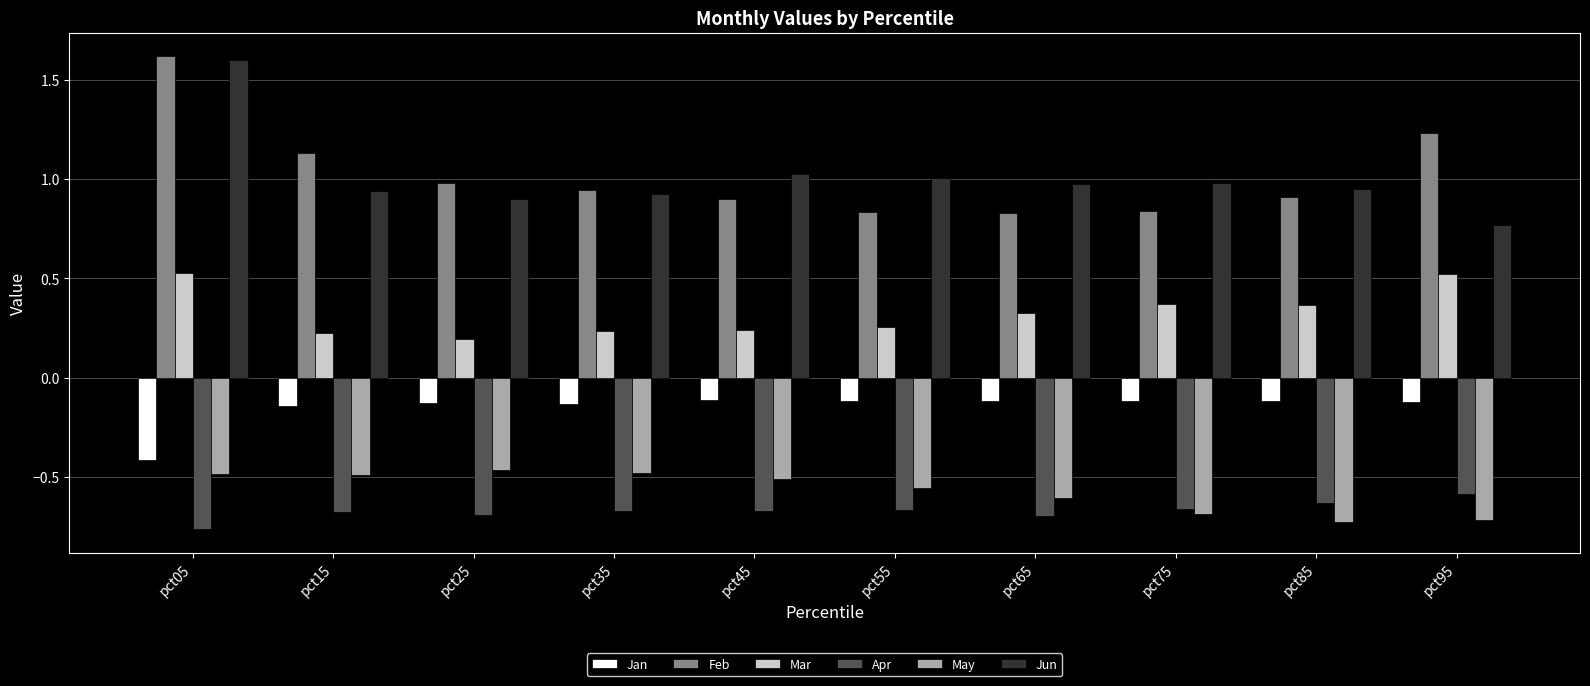

At which category is the sum across all series the highest?

pct05